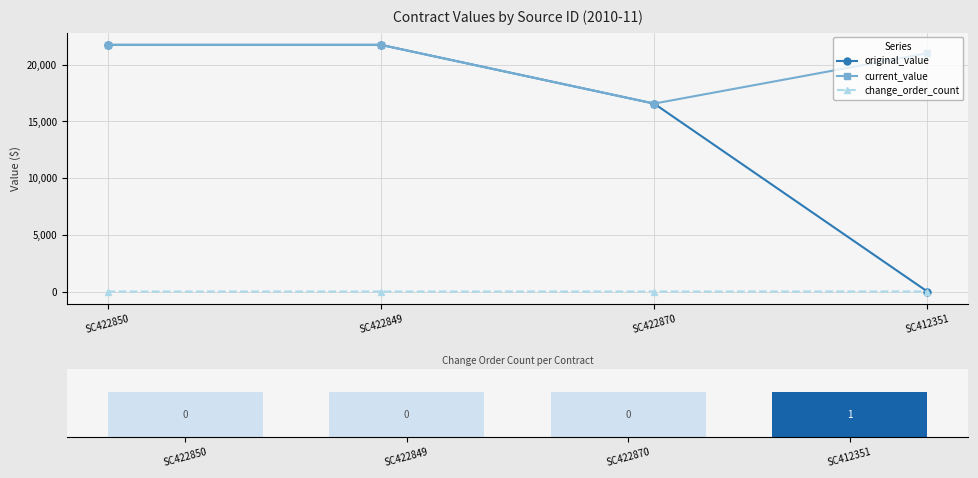

What position from the left is SC422850?

1